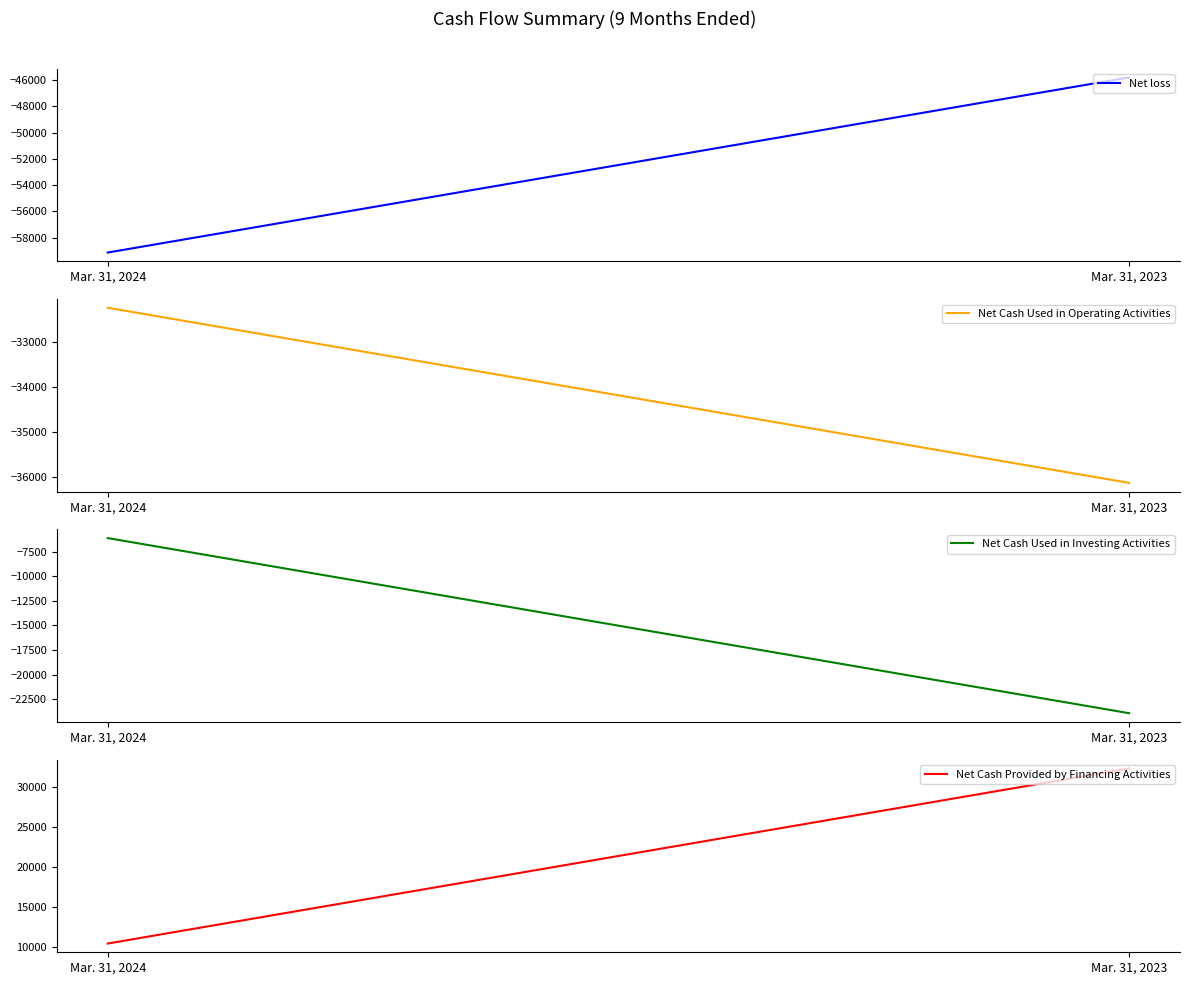

List the series in order of their overall mean, highest first.

Net Cash Provided by Financing Activities, Net Cash Used in Investing Activities, Net Cash Used in Operating Activities, Net loss